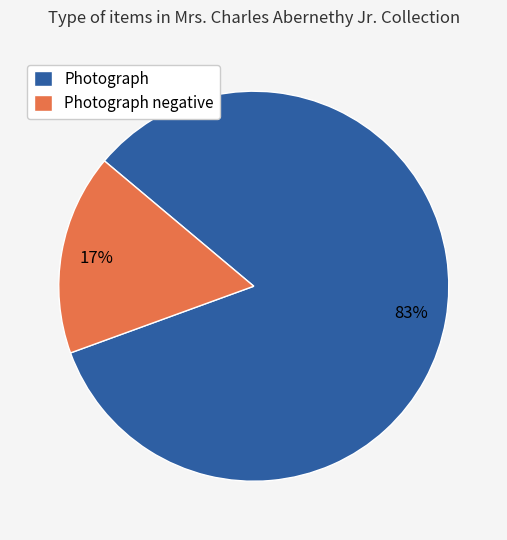

Rank the categories by value from lowest to highest.

Photograph negative, Photograph